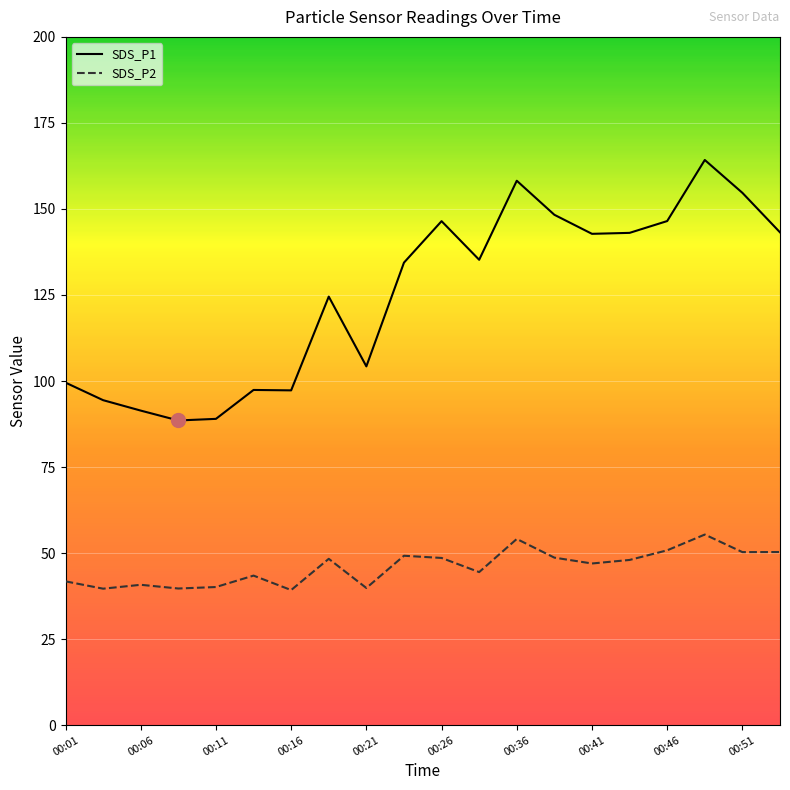

The SDS_P2 series shows 41.8 at 00:01. True or false?

True